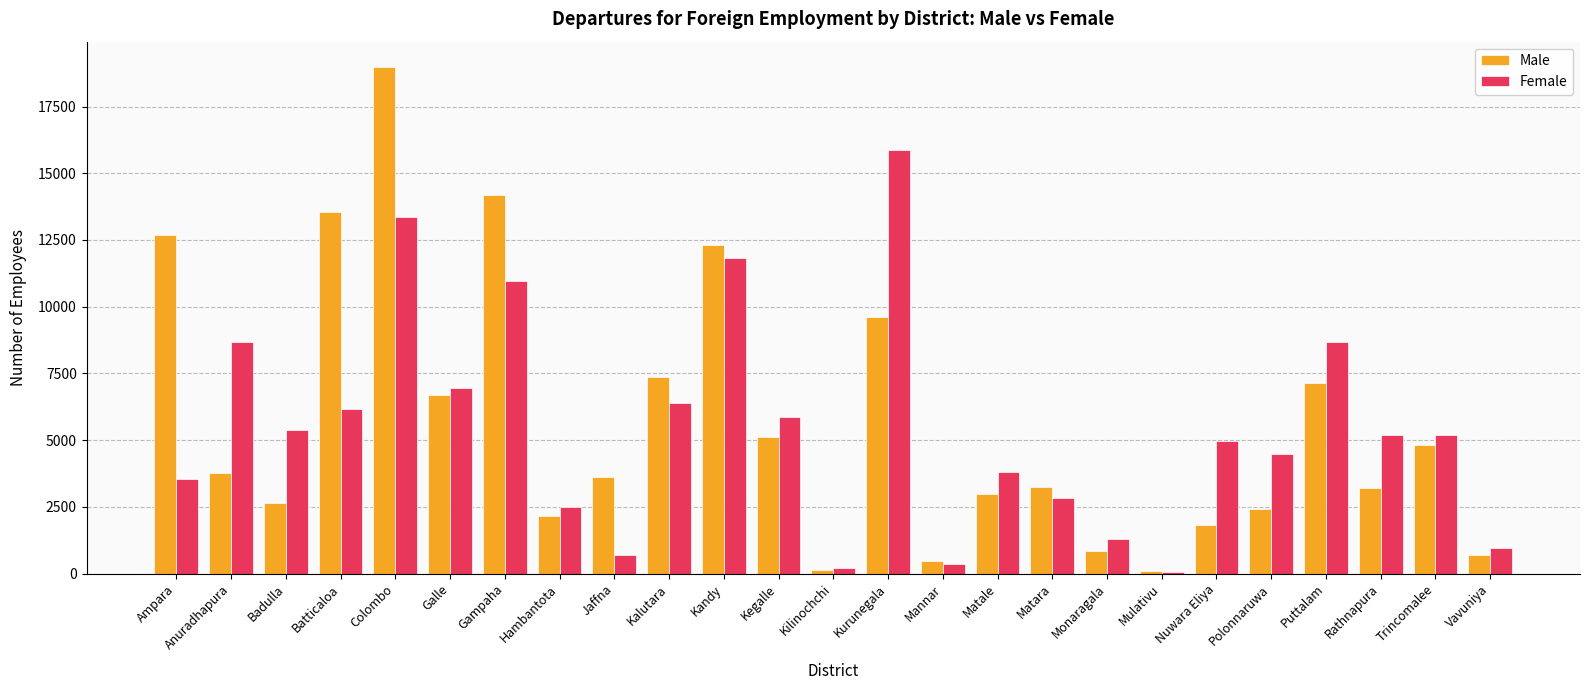

The value of Male at Hambantota is 3144. True or false?

False